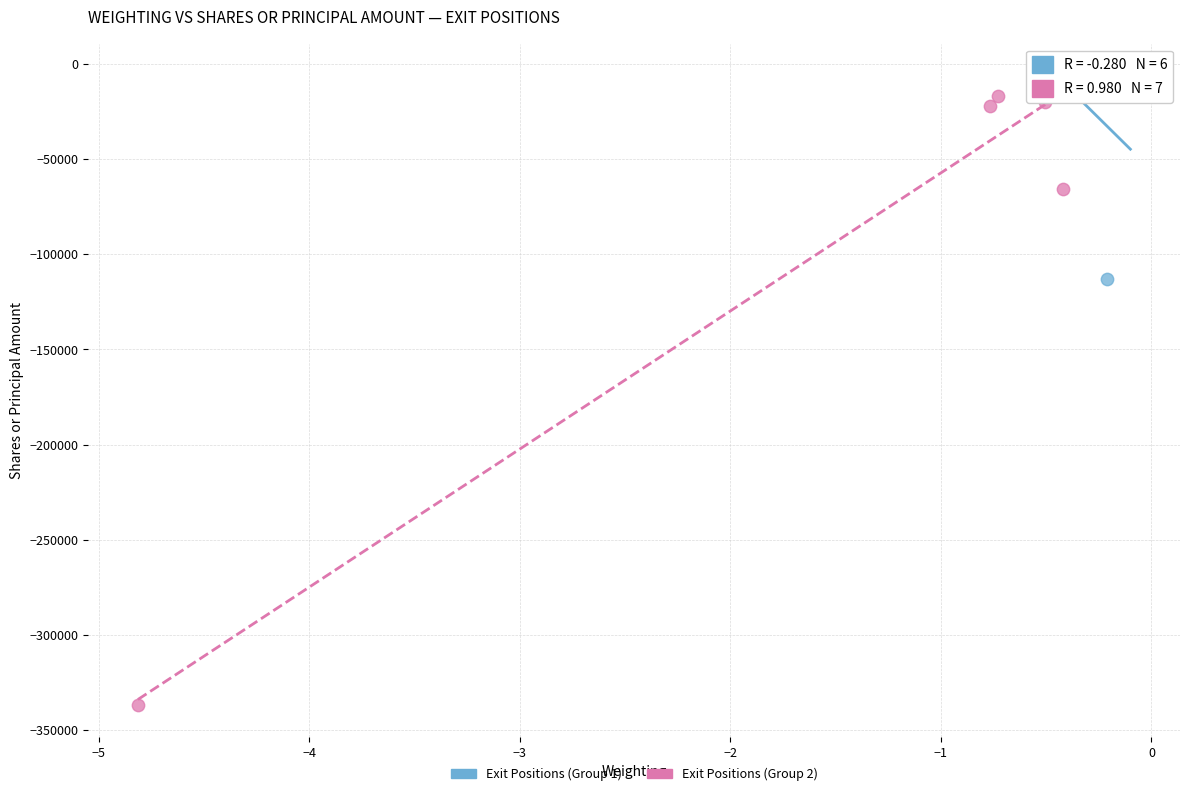

Which series reaches the minimum Y coordinate?

Exit Positions (Group 2)